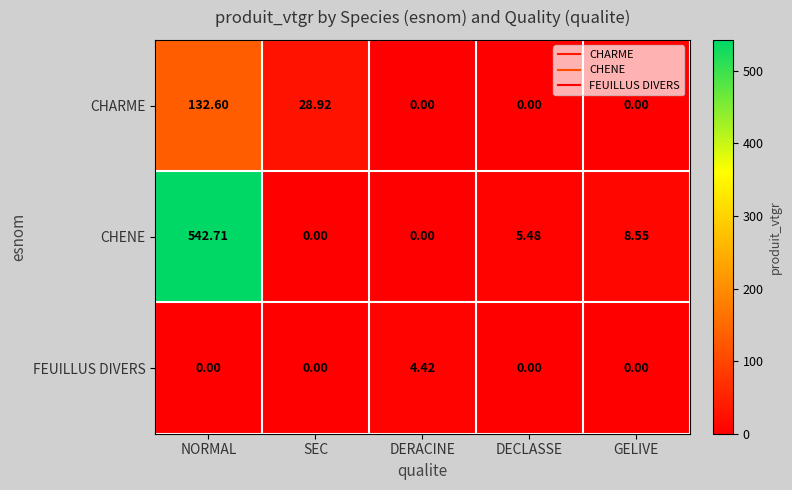

Which category has the highest value in the FEUILLUS DIVERS series?

DERACINE